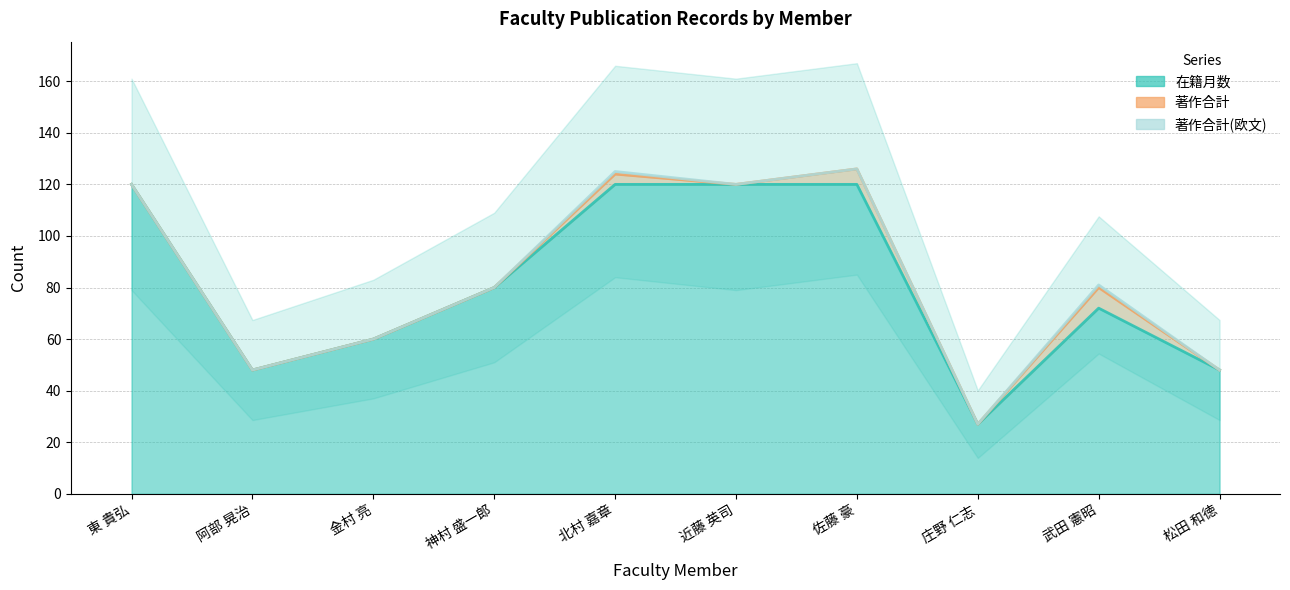

What is the label of the 4th point from the right?

佐藤 豪